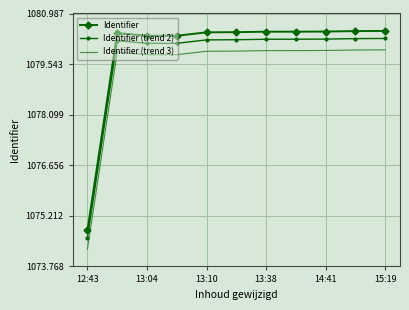

True or false: Identifier and Identifier (trend 3) cross at least once.

False